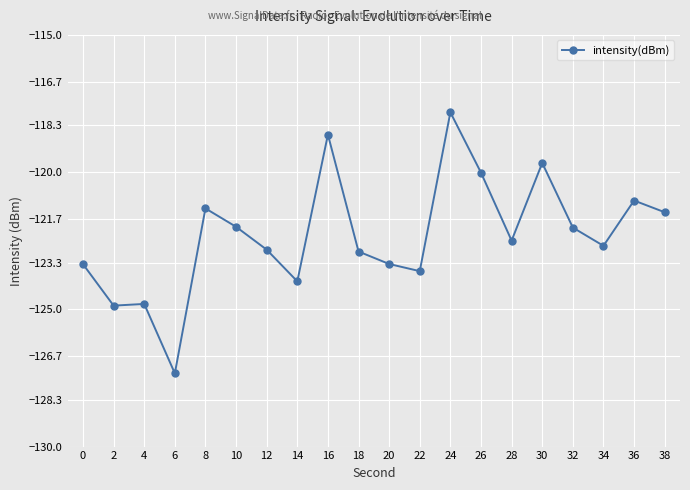

The chart shows a value of -174.6 at 26. True or false?

False